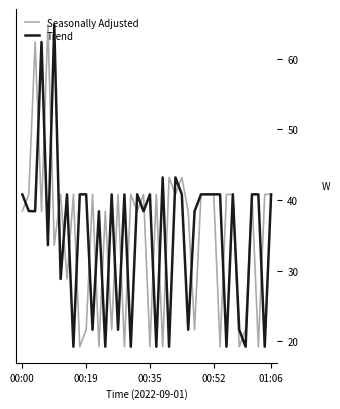

What is the highest value of the Seasonally Adjusted series?

64.8